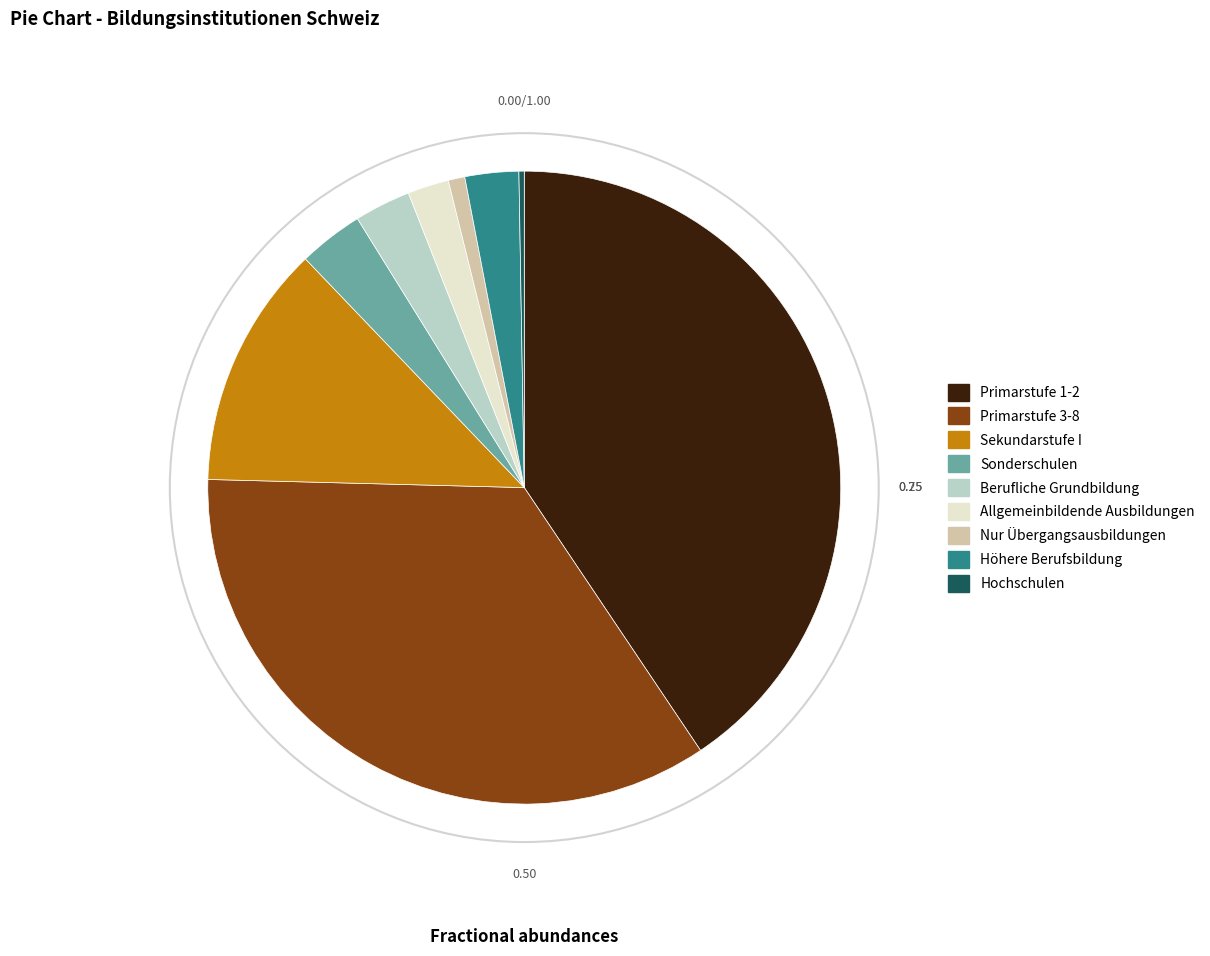

Between Primarstufe 3-8 and Primarstufe 1-2, which is larger?

Primarstufe 1-2